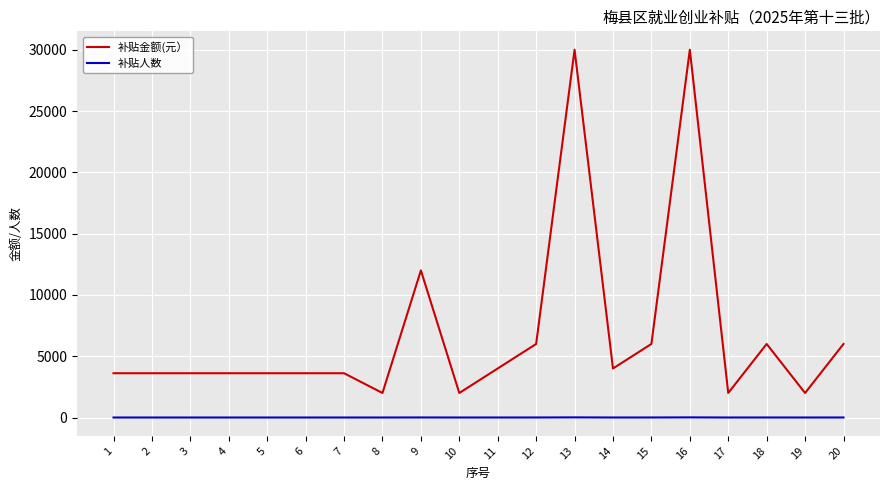

True or false: 补贴人数 and 补贴金额(元） intersect in this chart.

False